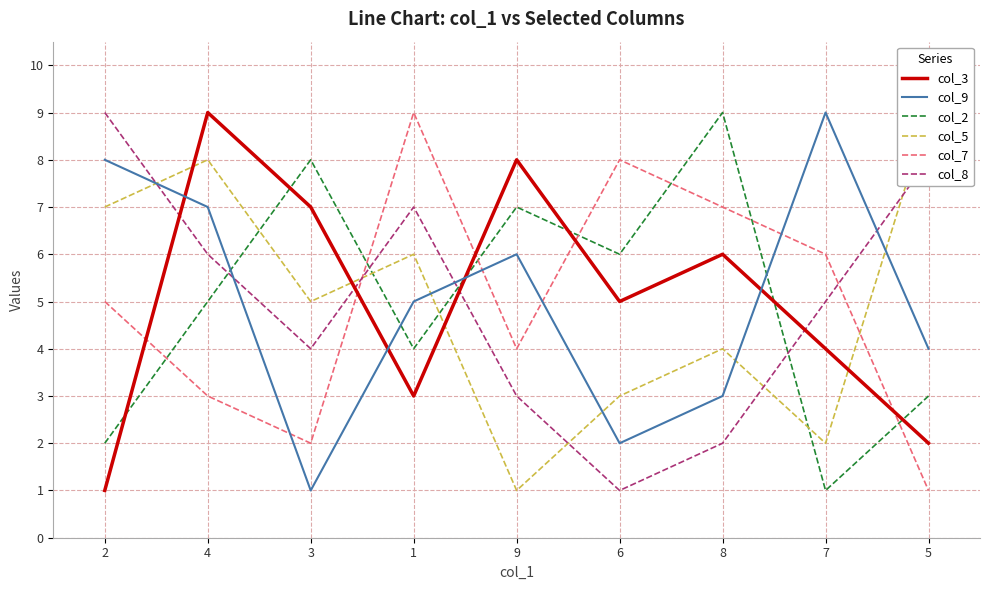

True or false: col_7 and col_2 intersect in this chart.

True